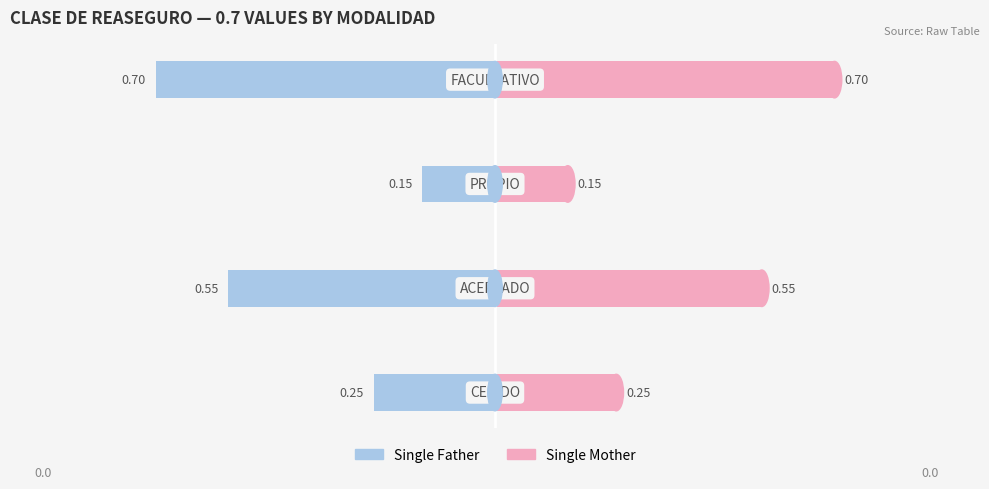

What is the greatest value displayed?

0.7